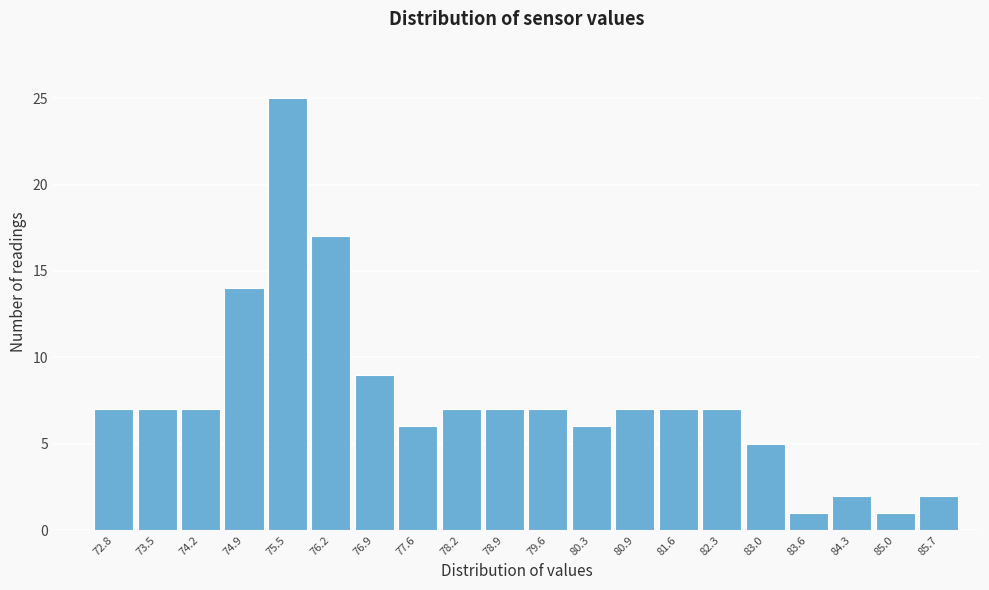

Reading left to right, transcribe this chart: for each bar, give the range it covers on the x-axis and its height. Neither the bar edges nor the heights are printed on the chart, so give them approximately, as read against the axes.

72.5 to 73.2: 7
73.2 to 73.9: 7
73.9 to 74.5: 7
74.5 to 75.2: 14
75.2 to 75.9: 25
75.9 to 76.6: 17
76.6 to 77.2: 9
77.2 to 77.9: 6
77.9 to 78.6: 7
78.6 to 79.3: 7
79.3 to 79.9: 7
79.9 to 80.6: 6
80.6 to 81.3: 7
81.3 to 82.0: 7
82.0 to 82.6: 7
82.6 to 83.3: 5
83.3 to 84.0: 1
84.0 to 84.7: 2
84.7 to 85.3: 1
85.3 to 86.0: 2